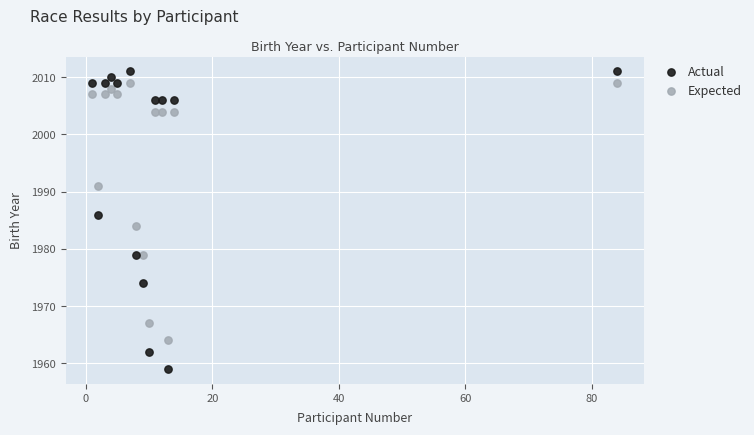

Which series reaches the maximum Y coordinate?

Actual